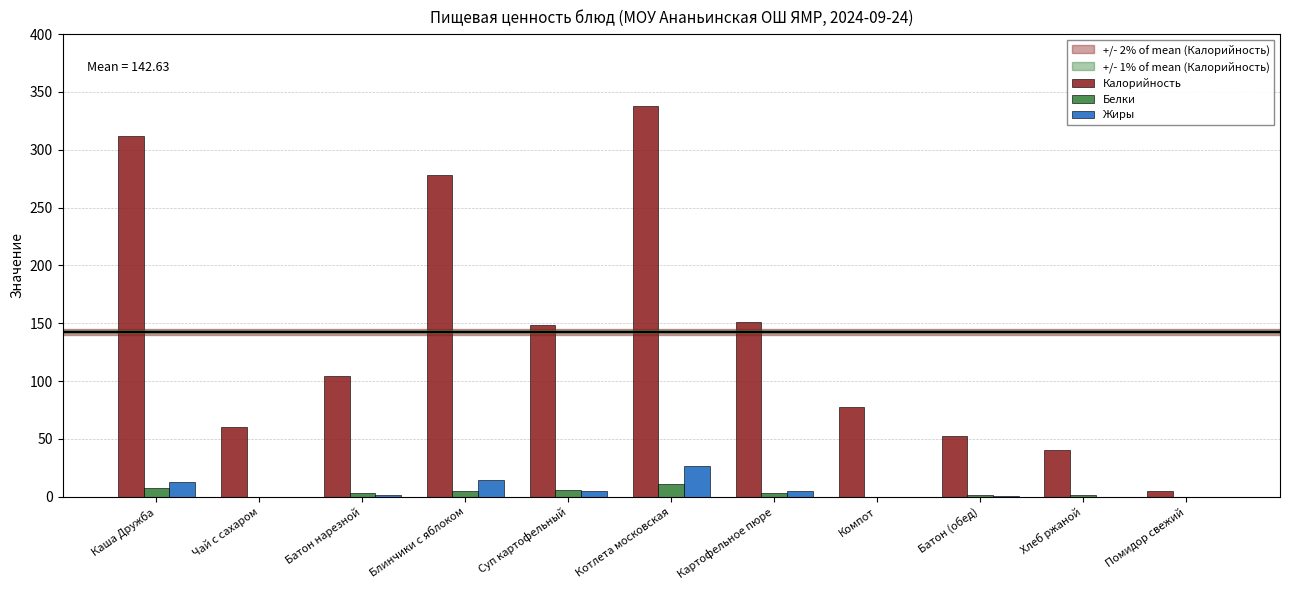

Which category has the highest value in the Жиры series?

Котлета московская